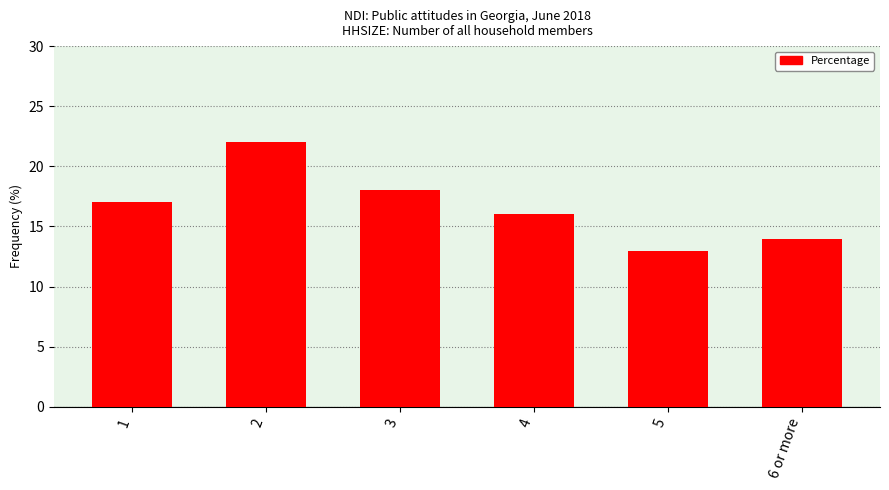

Count the values in the range 14 to 18.

4